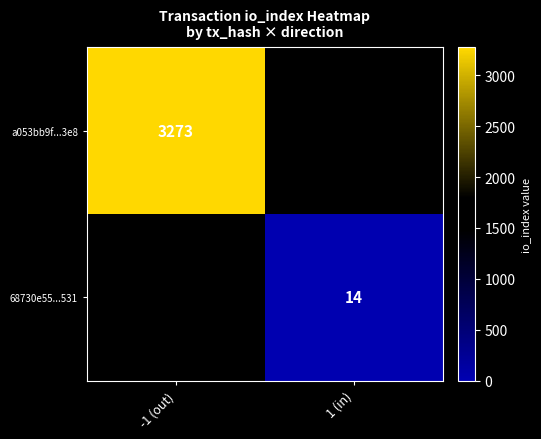

At how many categories does at least one series exceed 2470?

1